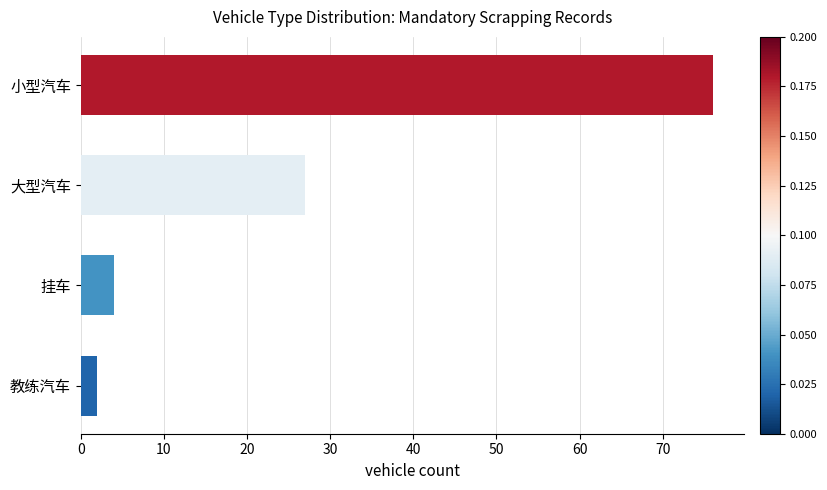

The chart shows a value of 110 at 小型汽车. True or false?

False